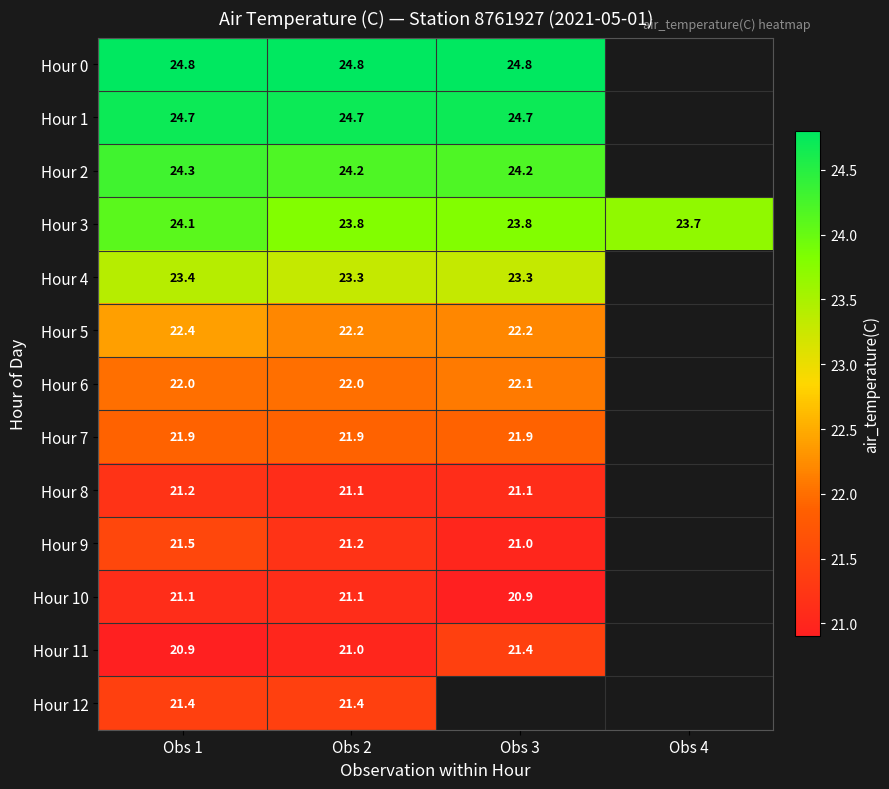

What is the highest value of the Hour 3 series?

24.1